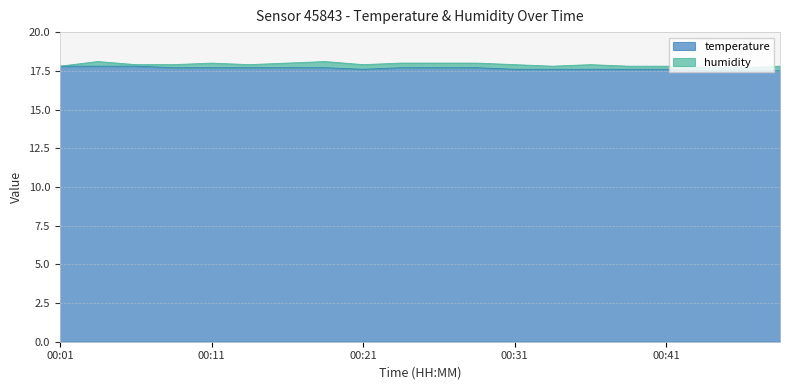

Is it true that the value at 00:48 is 17.5?

True